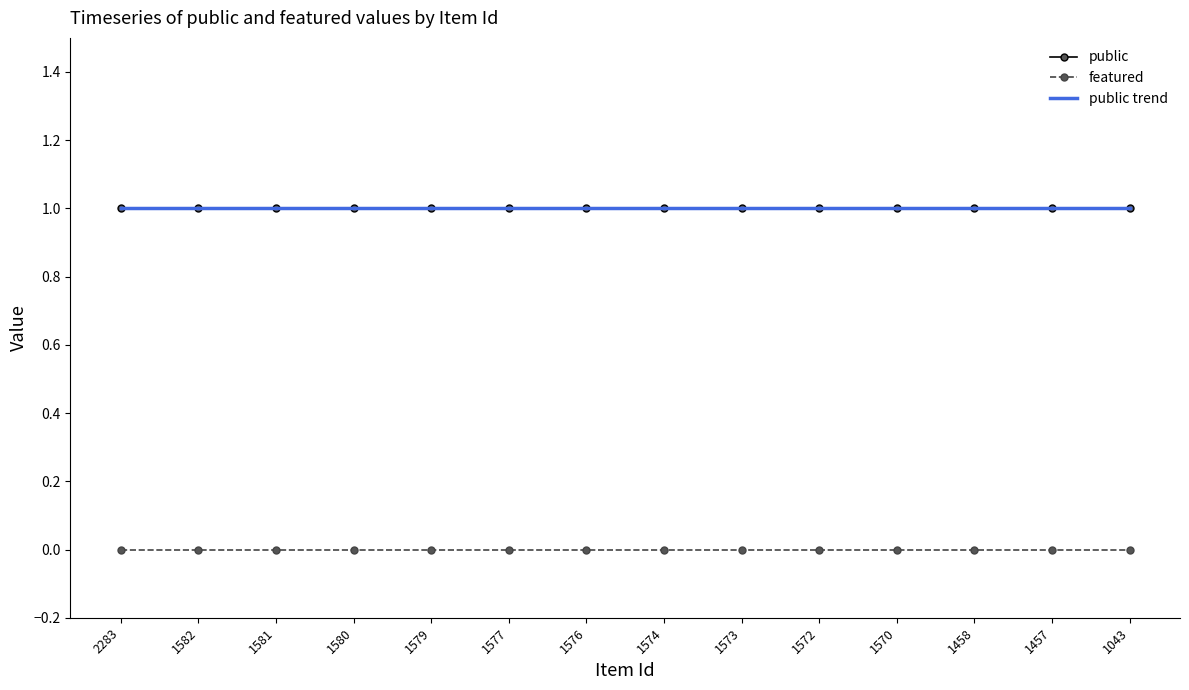

What is the value of the public point at the 5th from the left?

1